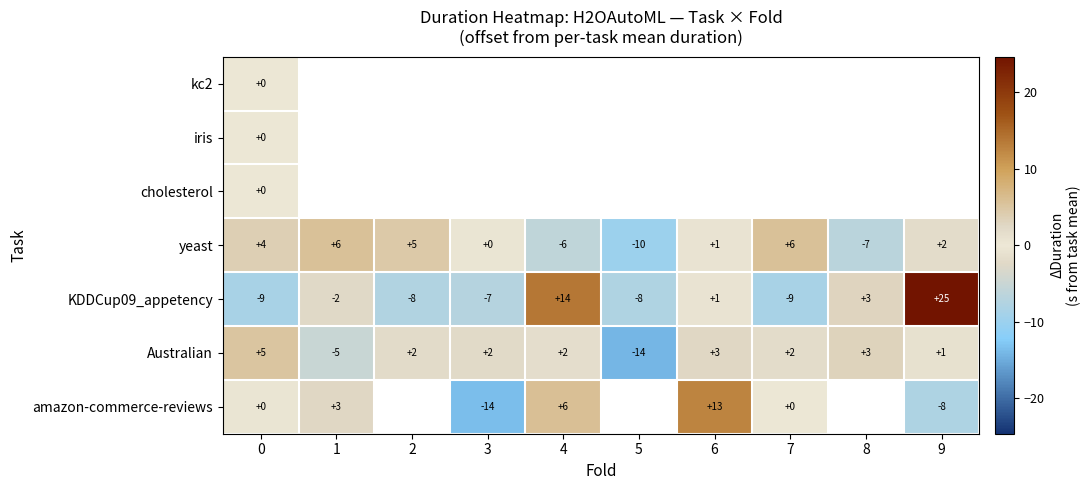

The value of KDDCup09_appetency at 1 is -1. True or false?

False